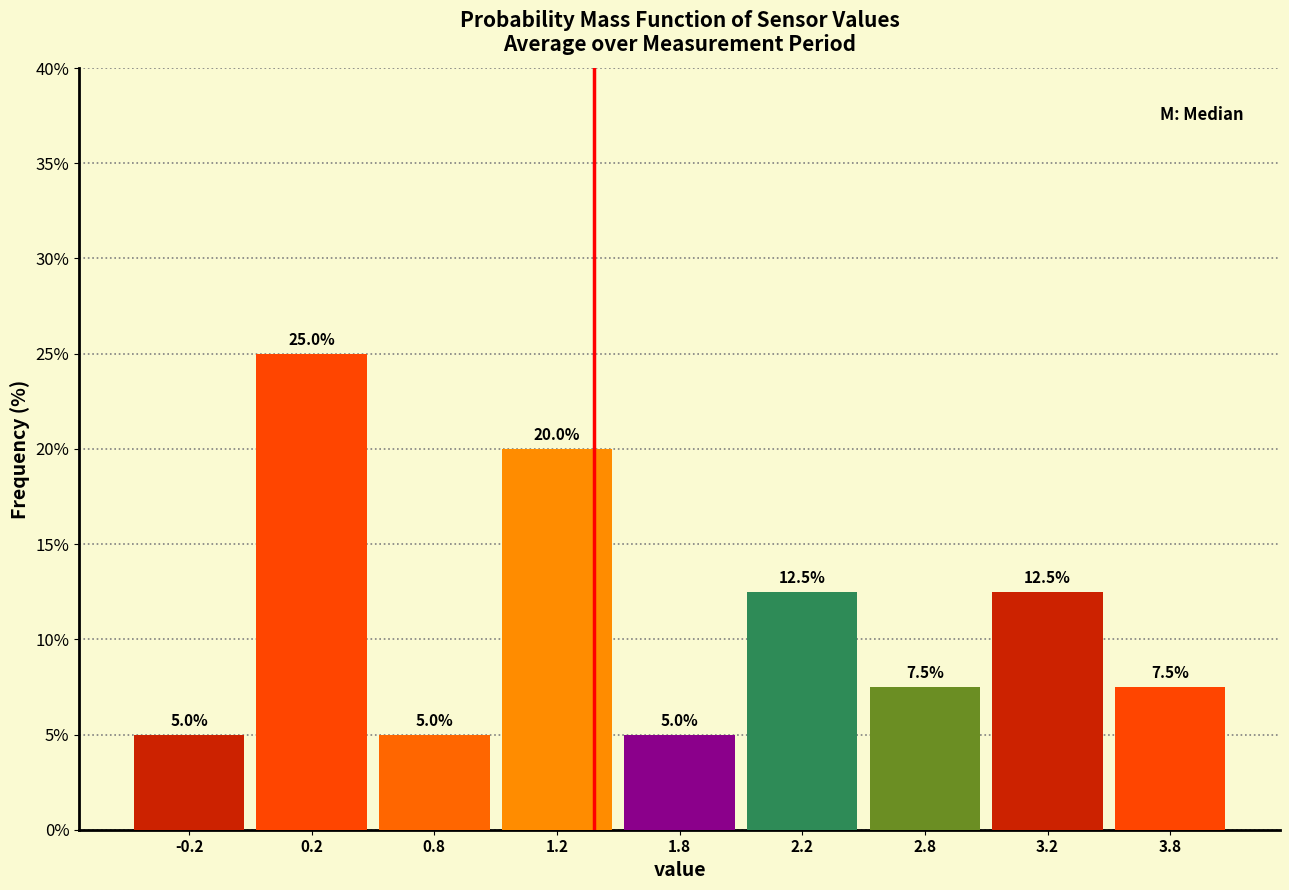

Reading left to right, list all the values displayed in this chart.

5.0	25.0	5.0	20.0	5.0	12.5	7.5	12.5	7.5